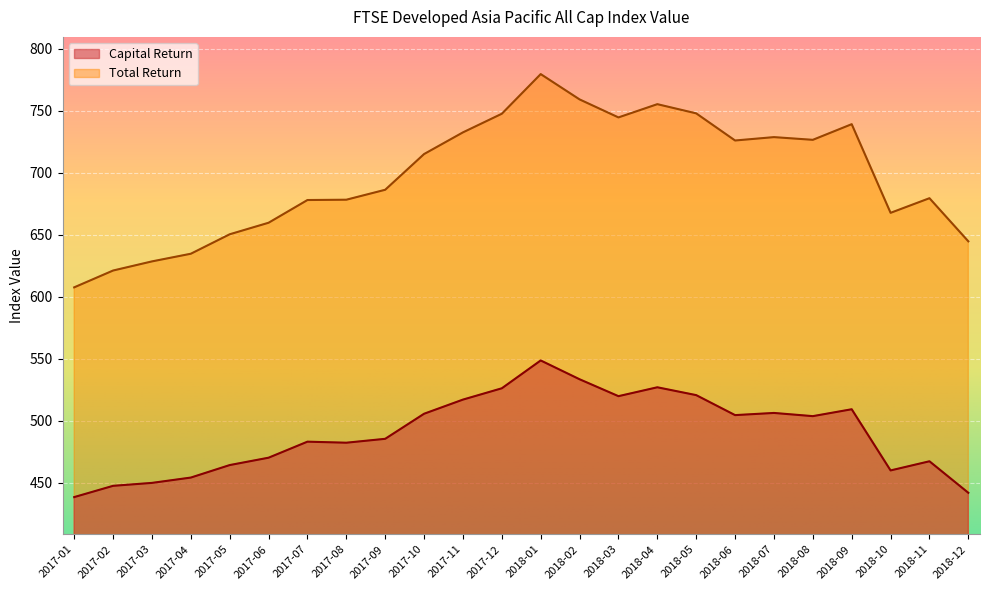

In Capital Return, how many points are lower than both neighbors (excluding endpoints)?

5